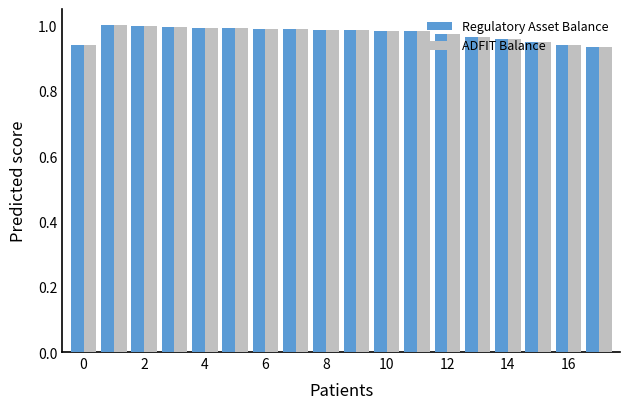

At how many categories does at least one series exceed 0?

18